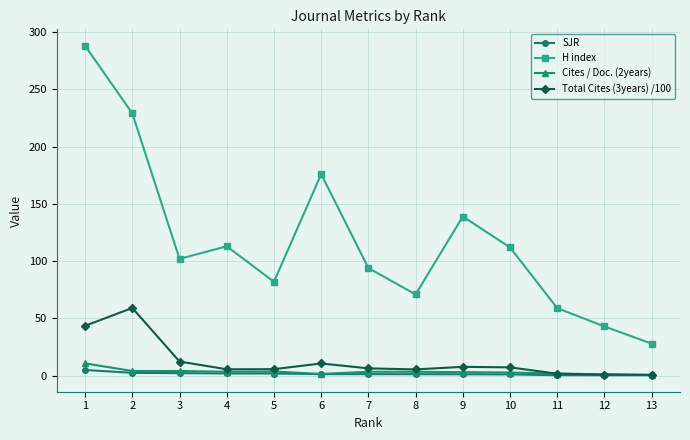

The value of H index at 12 is 65.8. True or false?

False